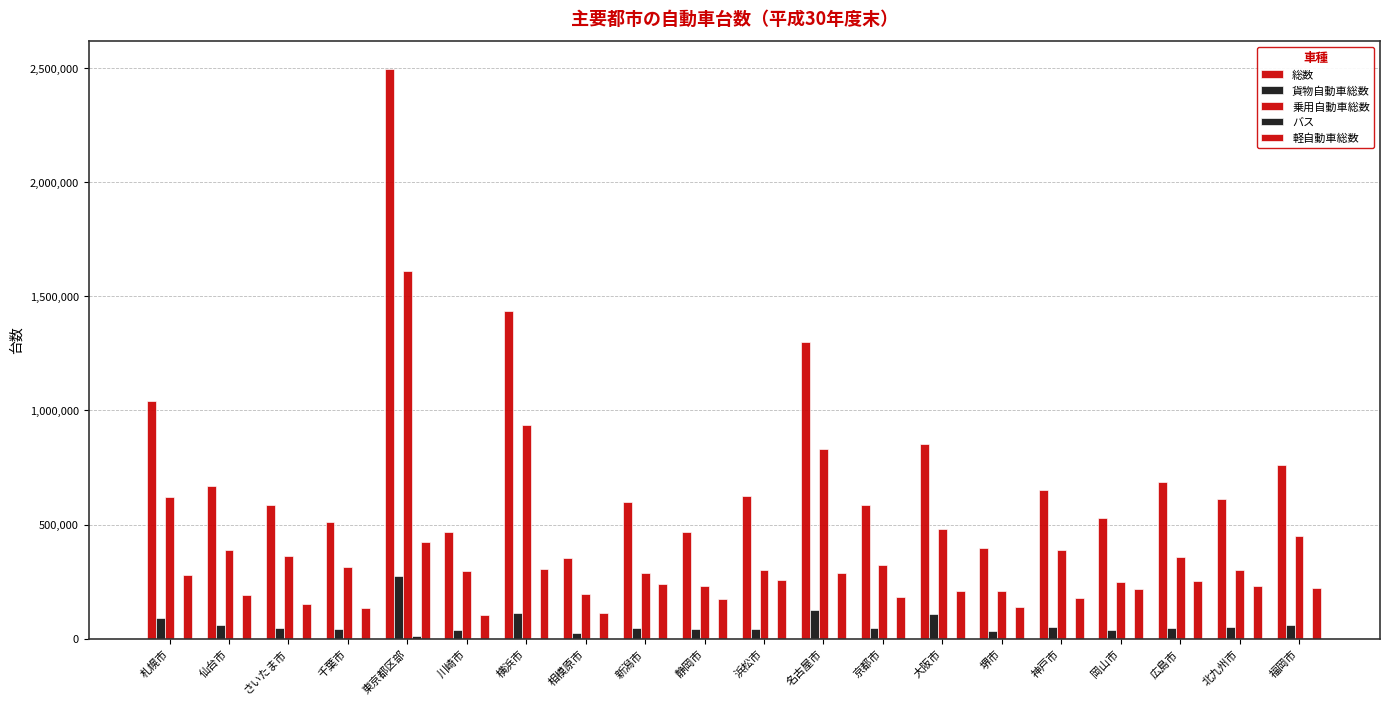

At which label is 軽自動車総数 closest to 263596?

浜松市